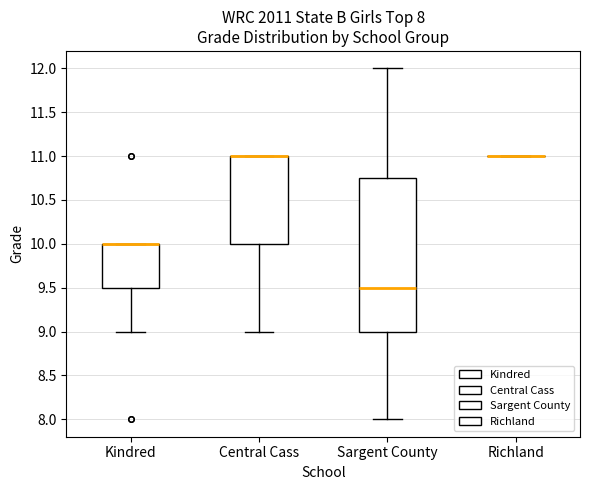

Which box is the tallest, from its lower edge to its upper edge?

Sargent County